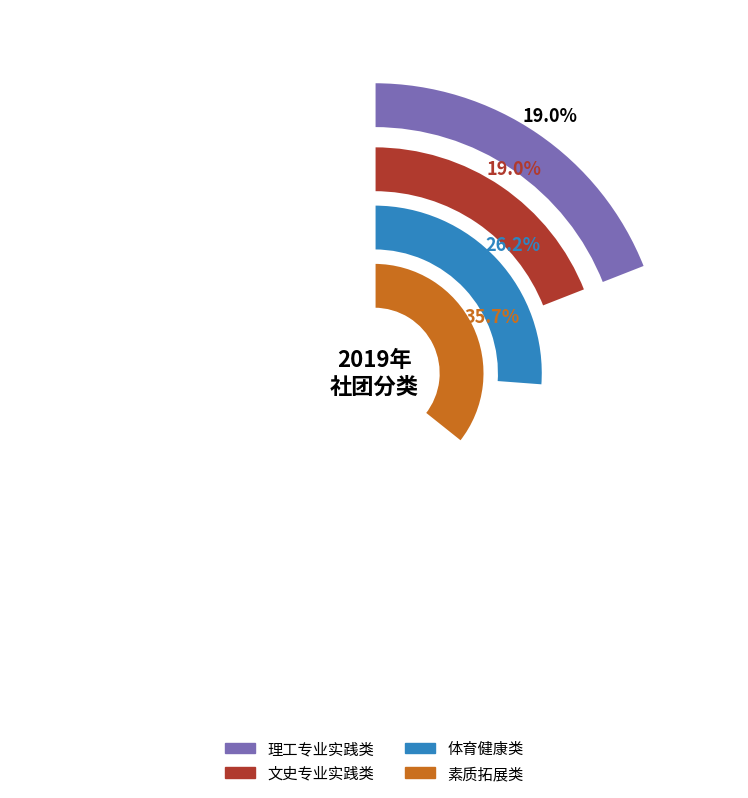

Between 体育健康类 and 文史专业实践类, which is larger?

体育健康类